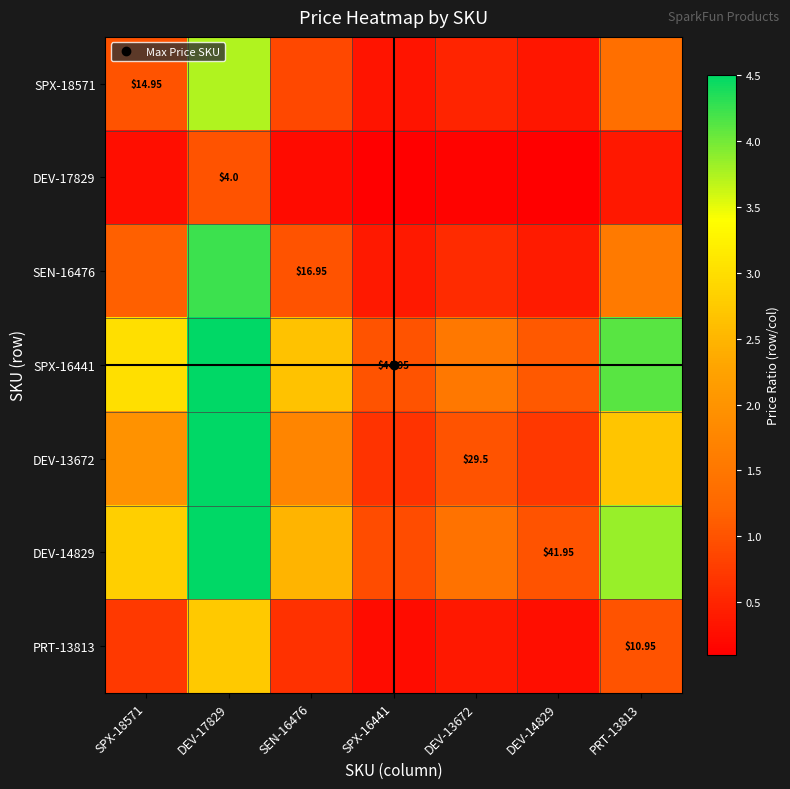

At which label does DEV-14829 first exceed 2?

SPX-18571